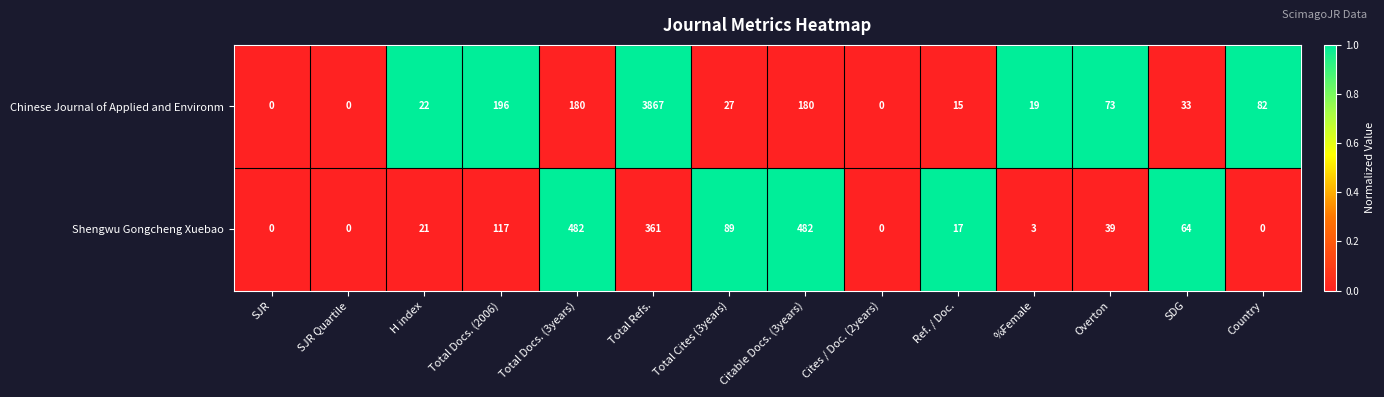

What is the sum of the Chinese Journal of Applied and Environm values at Total Refs. and %Female?

3886